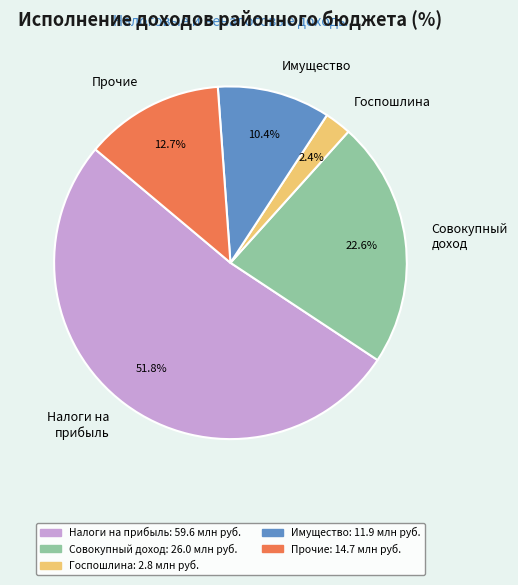

Rank the categories by value from highest to lowest.

Налоги на прибыль, Совокупный доход, Прочие, Имущество, Госпошлина